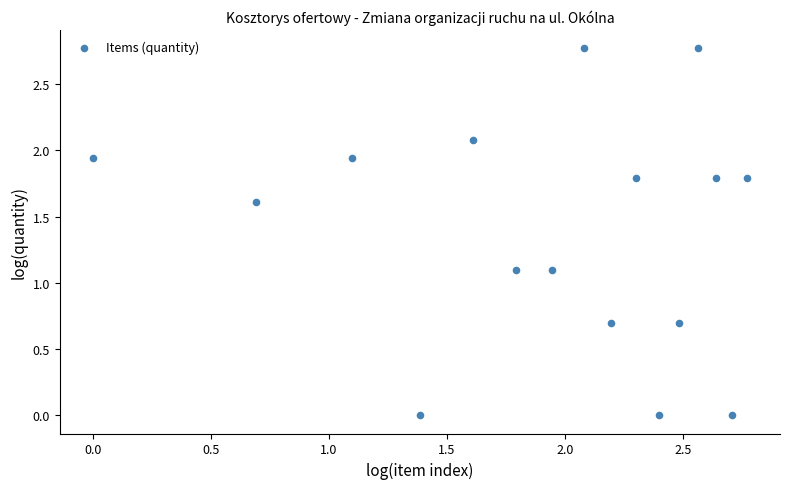

What is the range of X values (max minus min)?

2.8